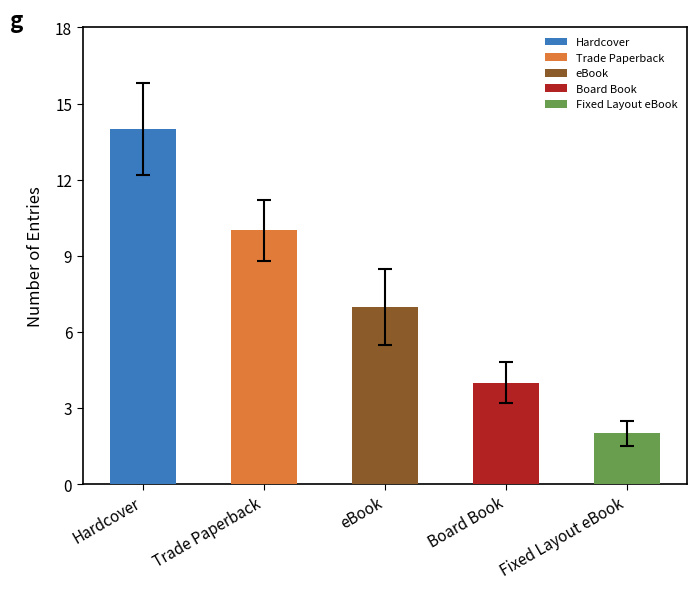

Reading right to left, transcribe all the data shown in this chart.

2	4	7	10	14